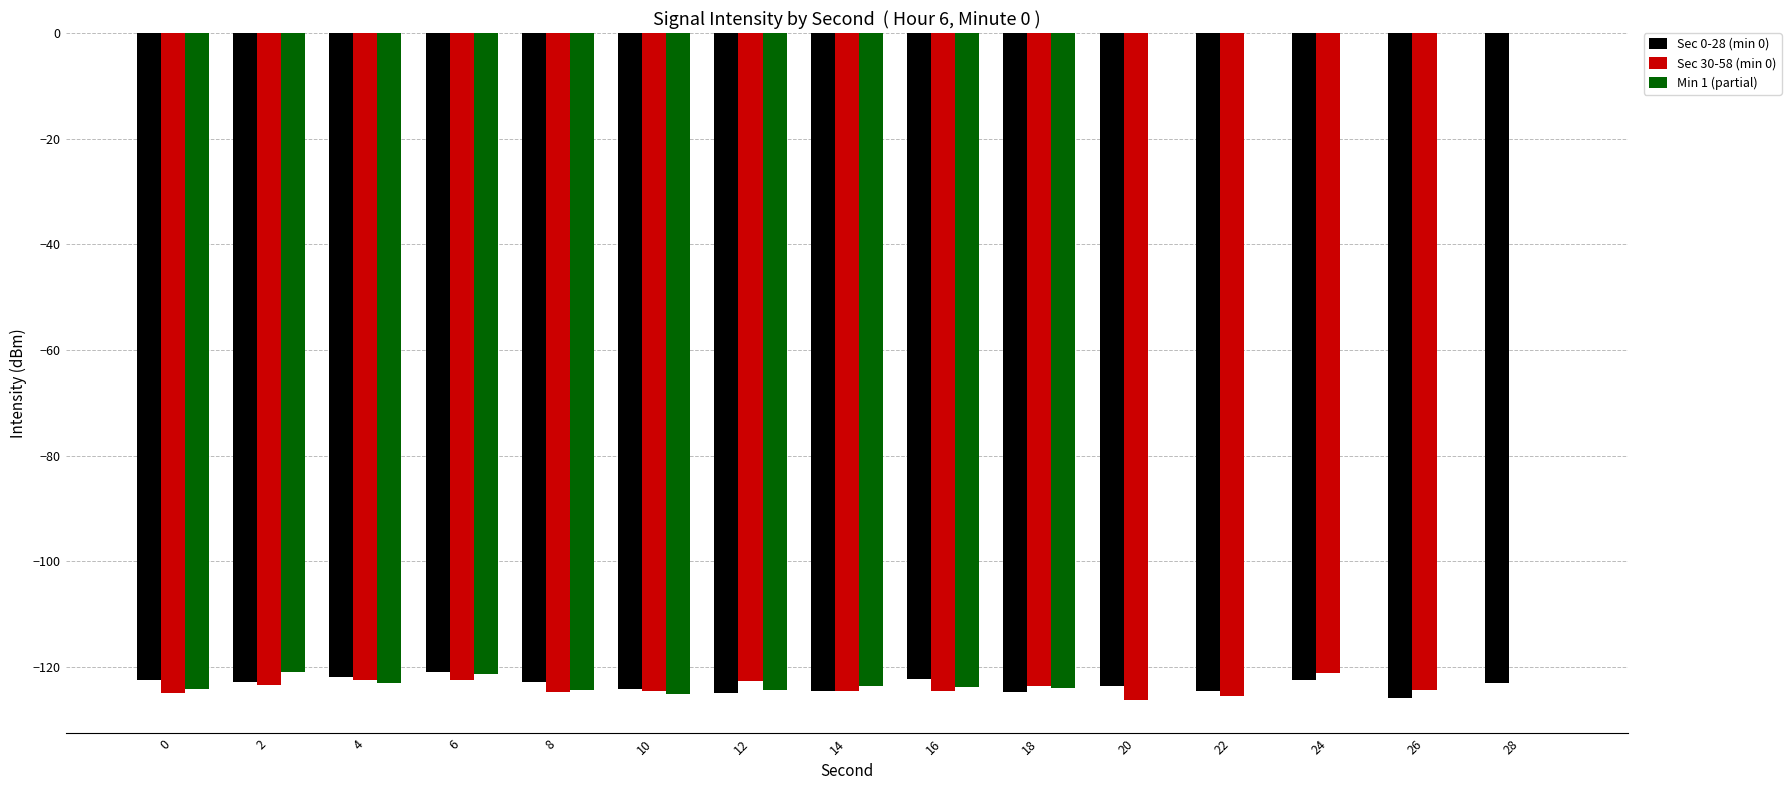

At which category is the sum across all series the highest?

28